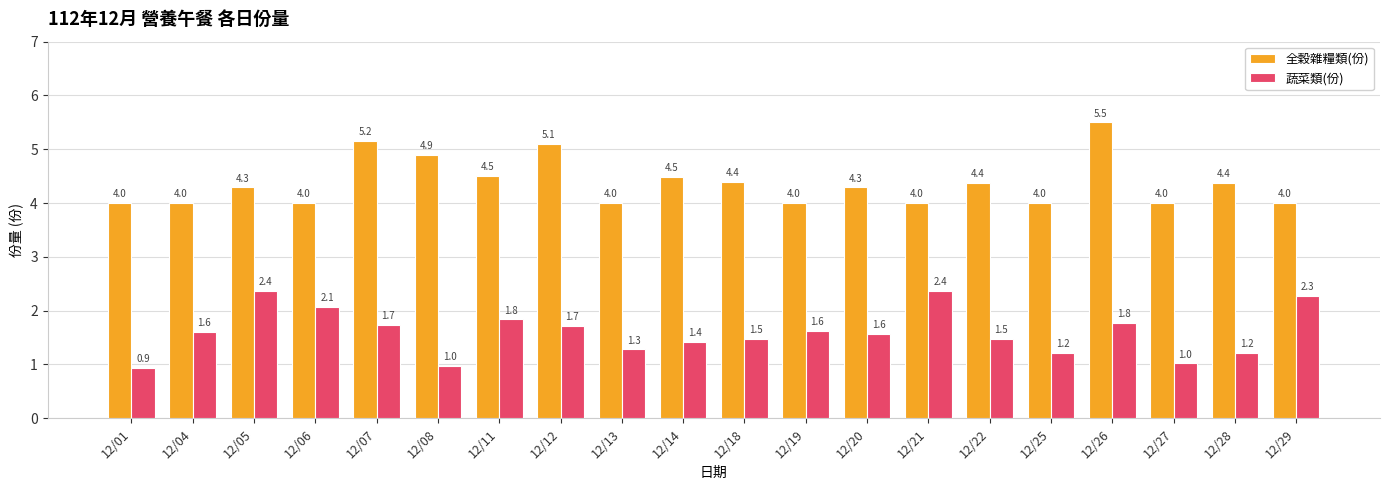

The 全穀雜糧類(份) series shows 2.3 at 12/22. True or false?

False